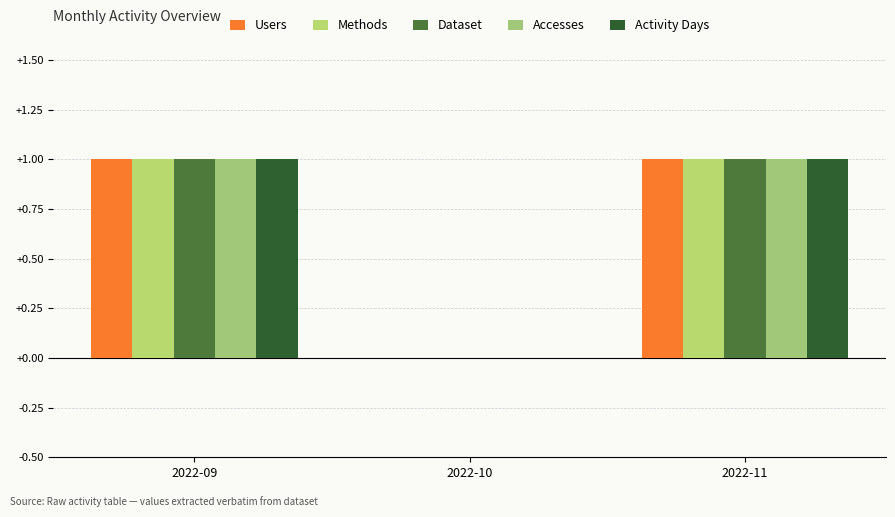

Does the chart contain stacked bars?

No